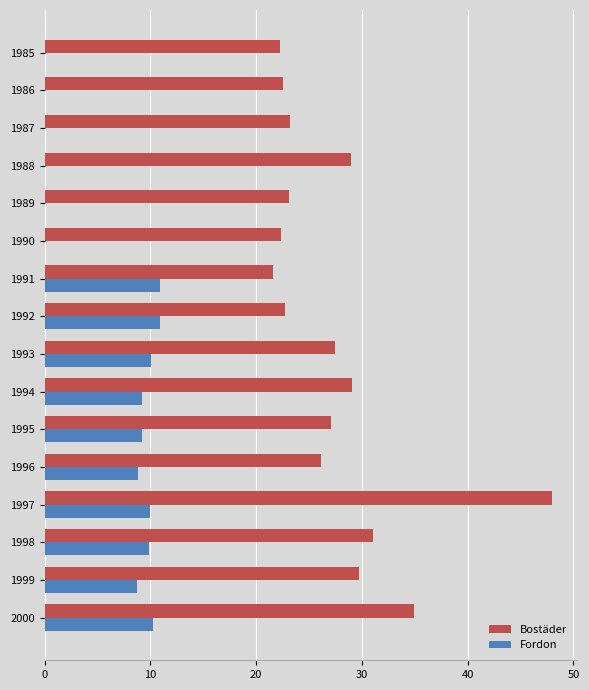

Is it true that Fordon equals 10.9 at 1991?

True